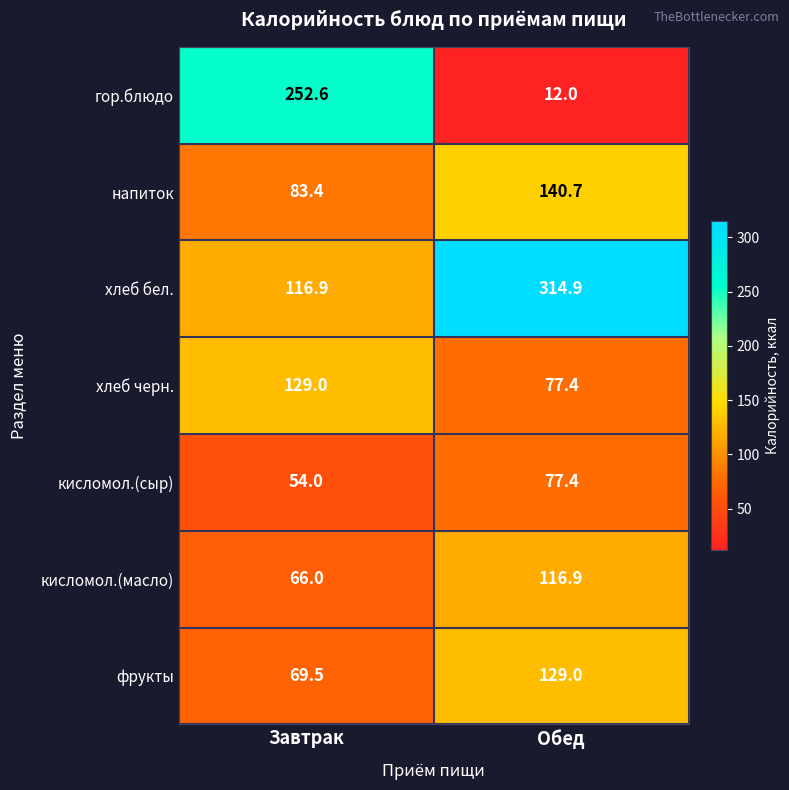

At which label does гор.блюдо reach its peak?

Завтрак